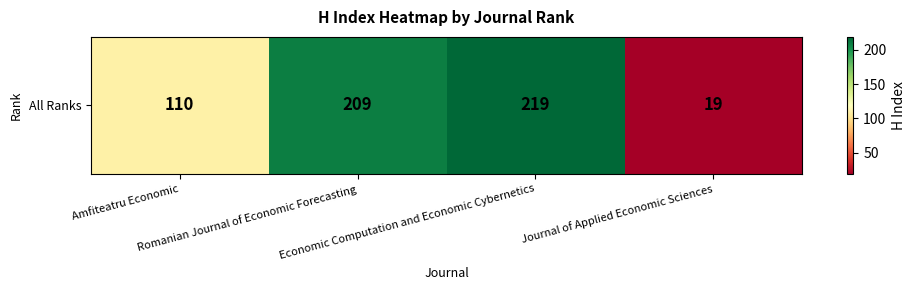

Rank the categories by value from lowest to highest.

Journal of Applied Economic Sciences, Amfiteatru Economic, Romanian Journal of Economic Forecasting, Economic Computation and Economic Cybernetics